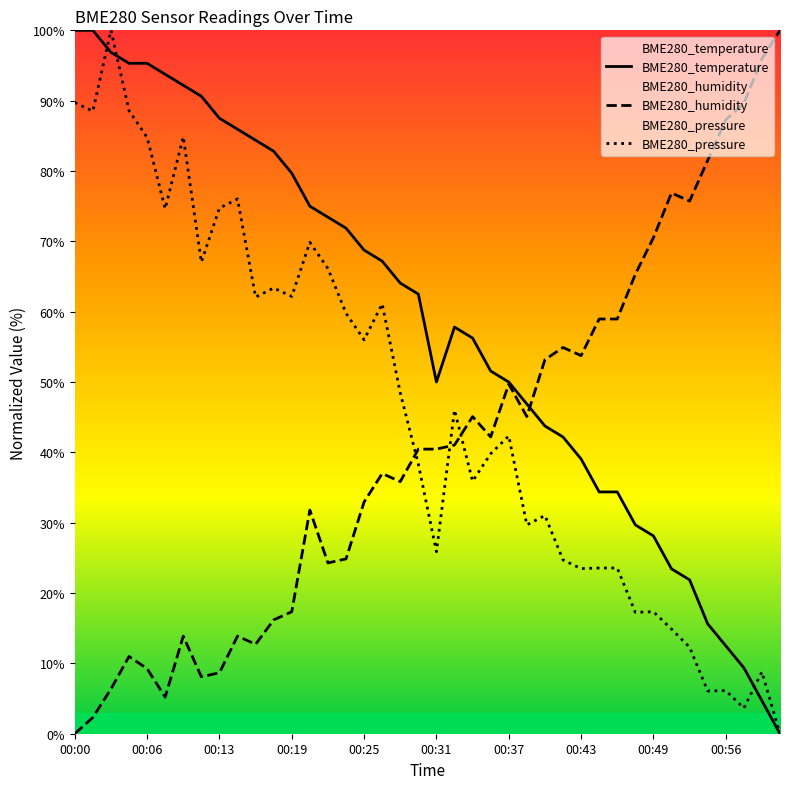

Rank the series at 00:19 from lowest to highest value.

BME280_humidity, BME280_pressure, BME280_temperature